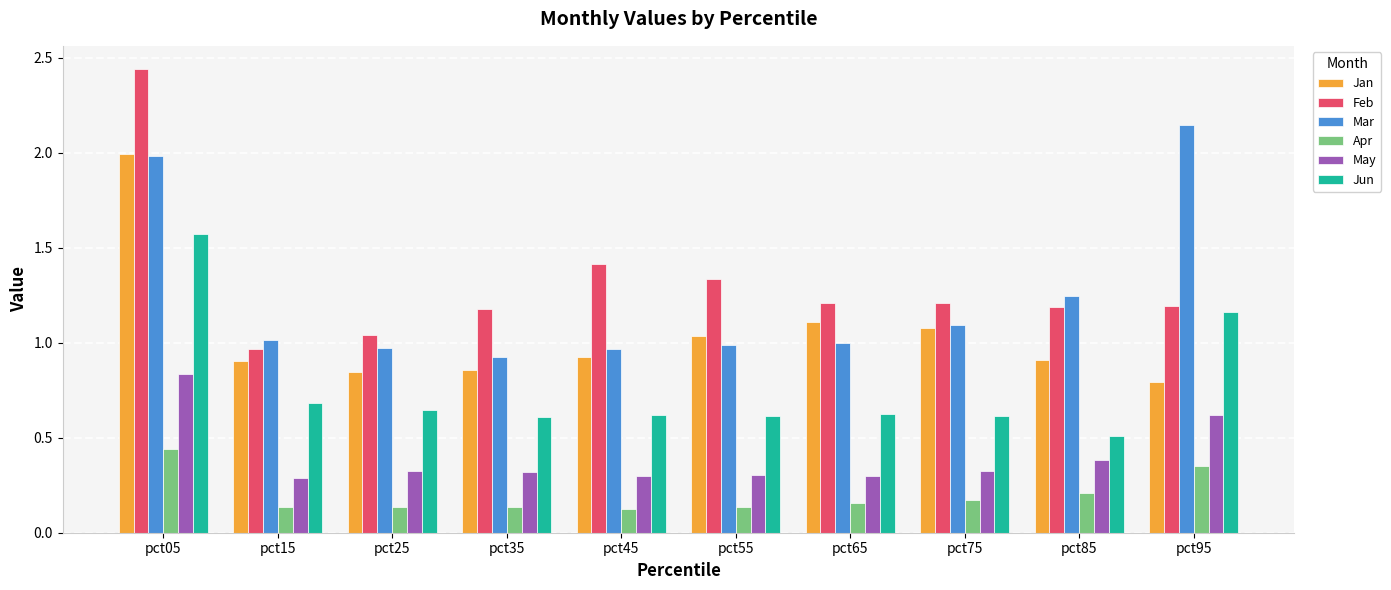

At which label does Feb first exceed 1?

pct05